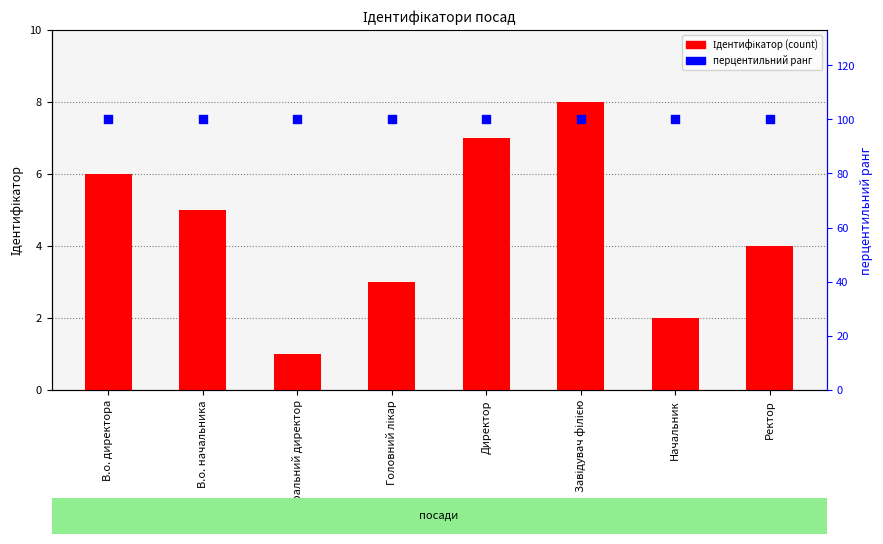

What are all the series names shown in the legend?

Ідентифікатор, перцентильний ранг